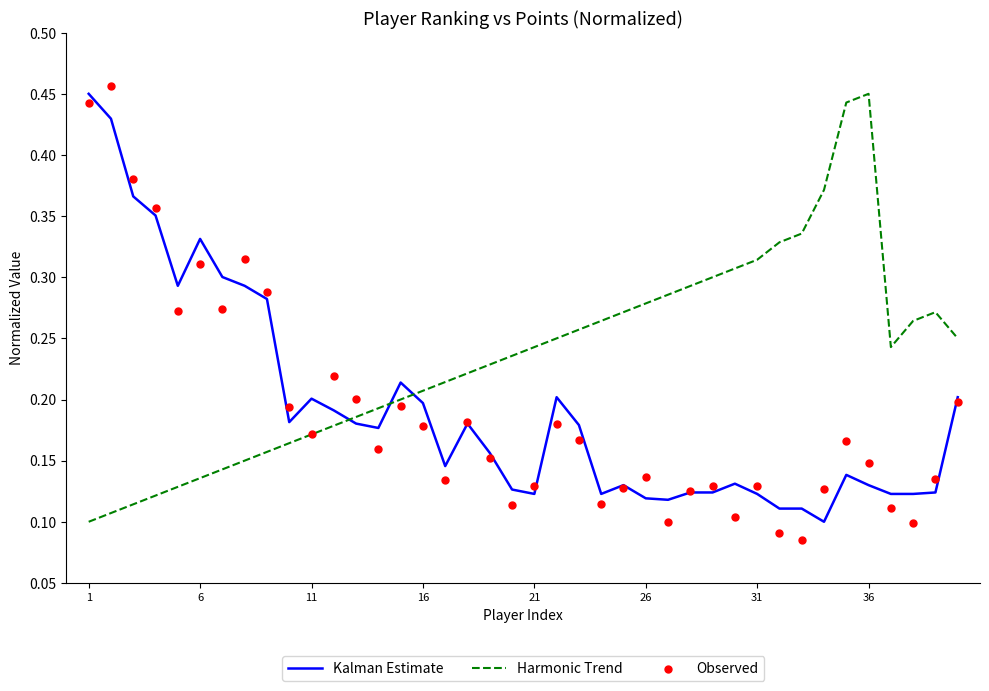

True or false: Harmonic Trend and Kalman Estimate cross at least once.

True